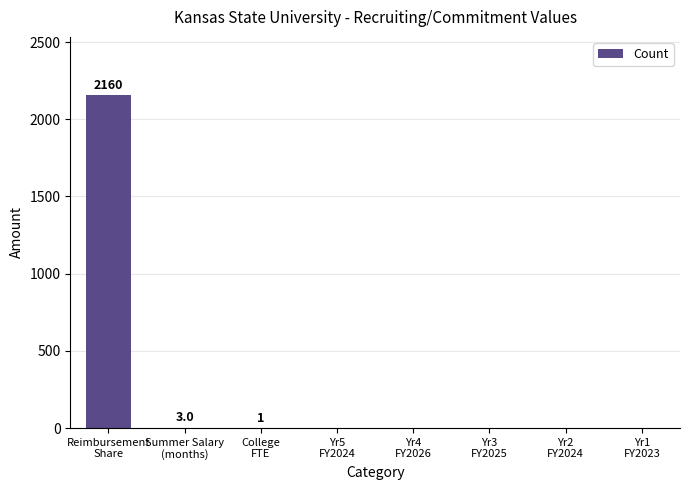

Does the chart contain stacked bars?

No